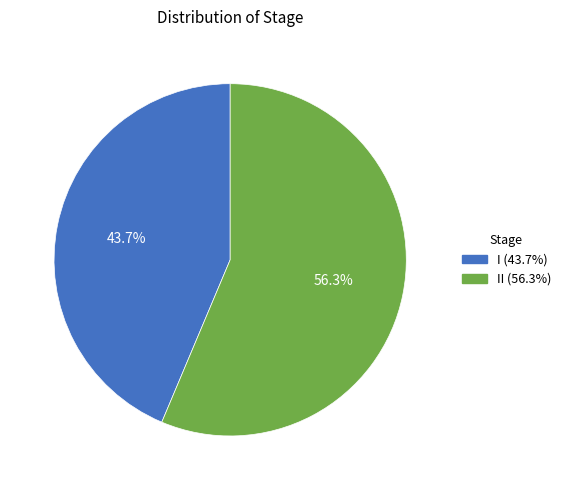

What is the majority slice?

II (56.3%)